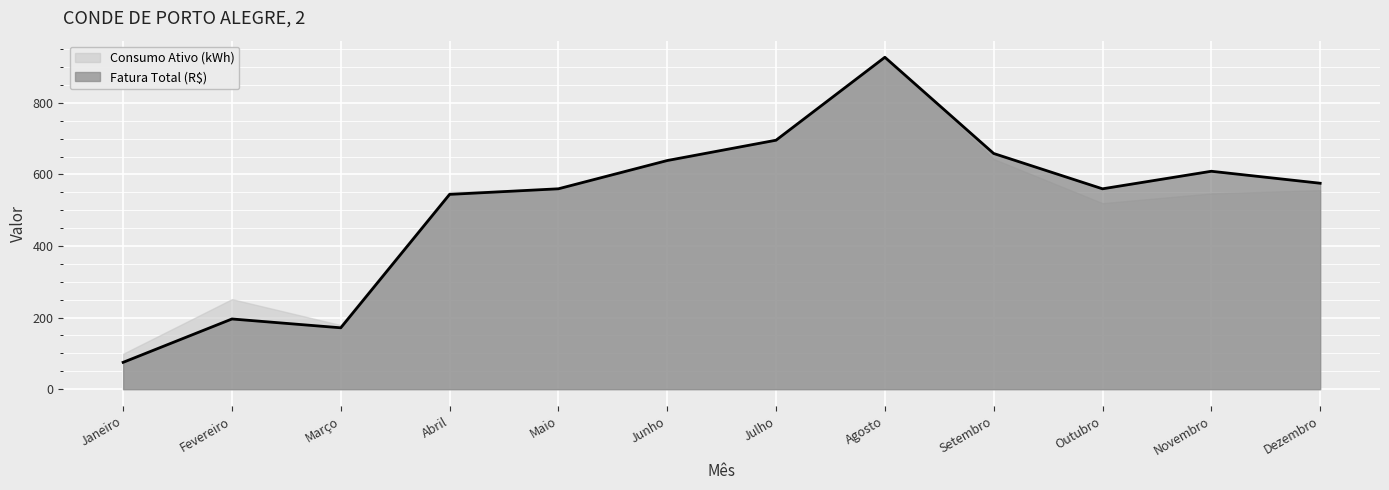

Reading right to left, what are all the values shown in this chart?

575.5	608.9	559.9	658.6	927.5	695.7	638.9	560.0	544.3	171.5	196.2	75.0